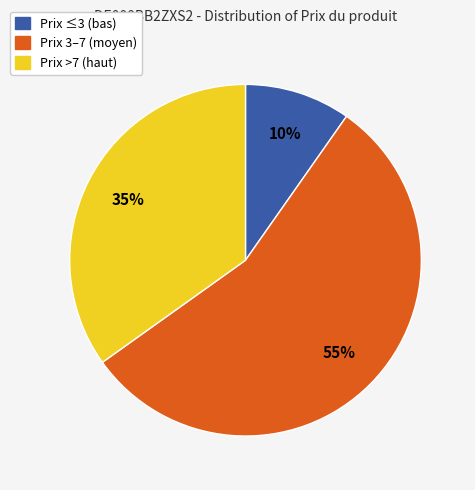

Is there any slice that represents more than half of the pie?

Yes